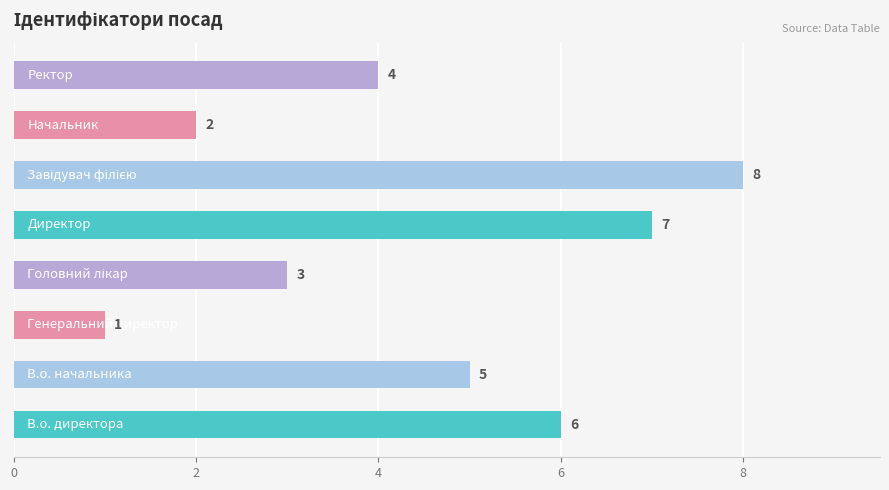

How many series are shown in this chart?

1